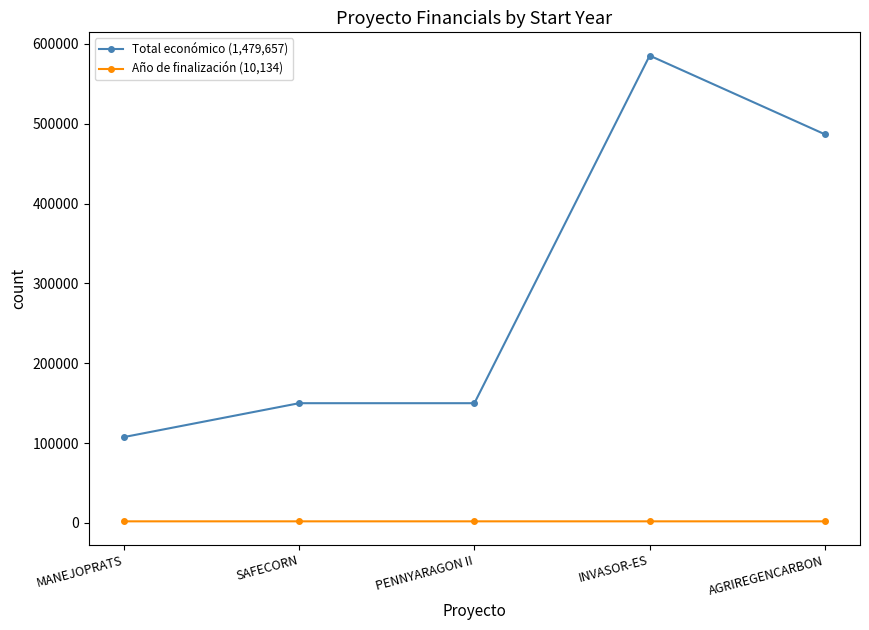

What is the sum of all Total económico (1,479,657) values?

1479657